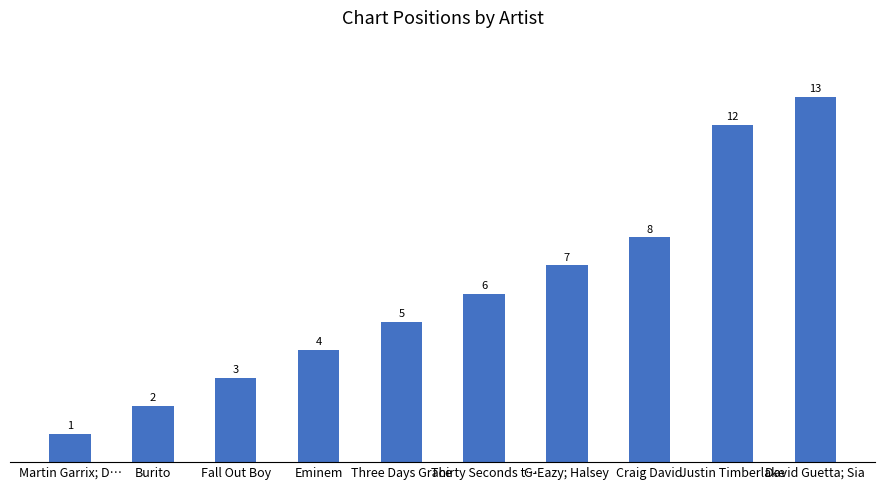

What is the sum of the values at Eminem and Three Days Grace?

9